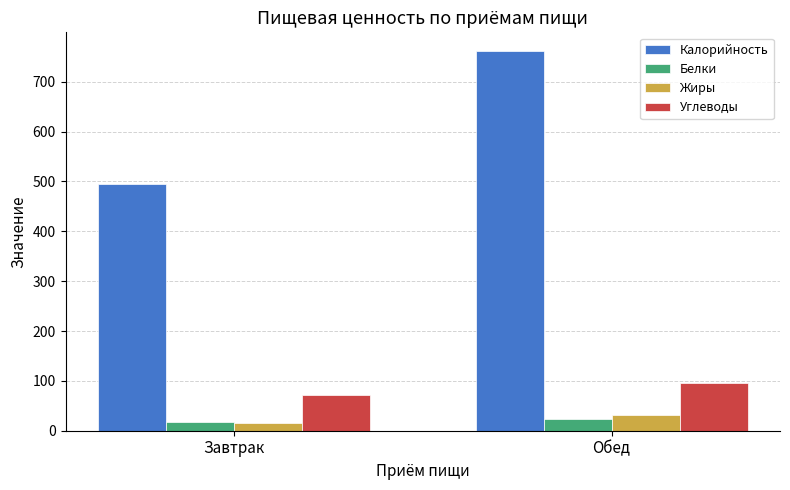

Read the Углеводы value at Обед.

96.4